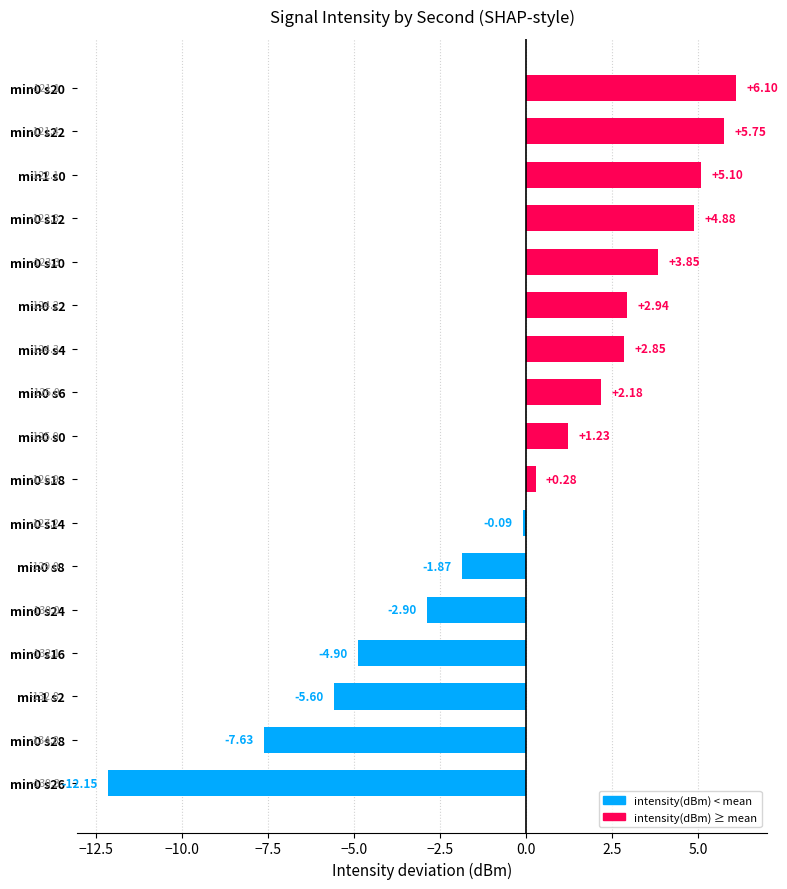

Where is the data nearest to the value -3?

min0 s24